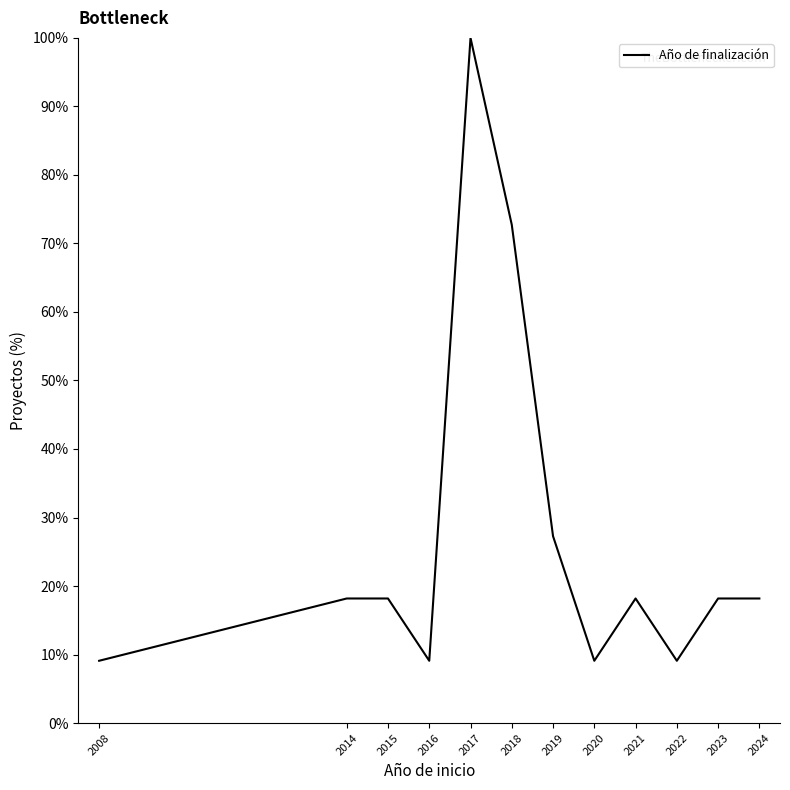

What is the ratio of the value at 2017 to the value at 2016?

11.0